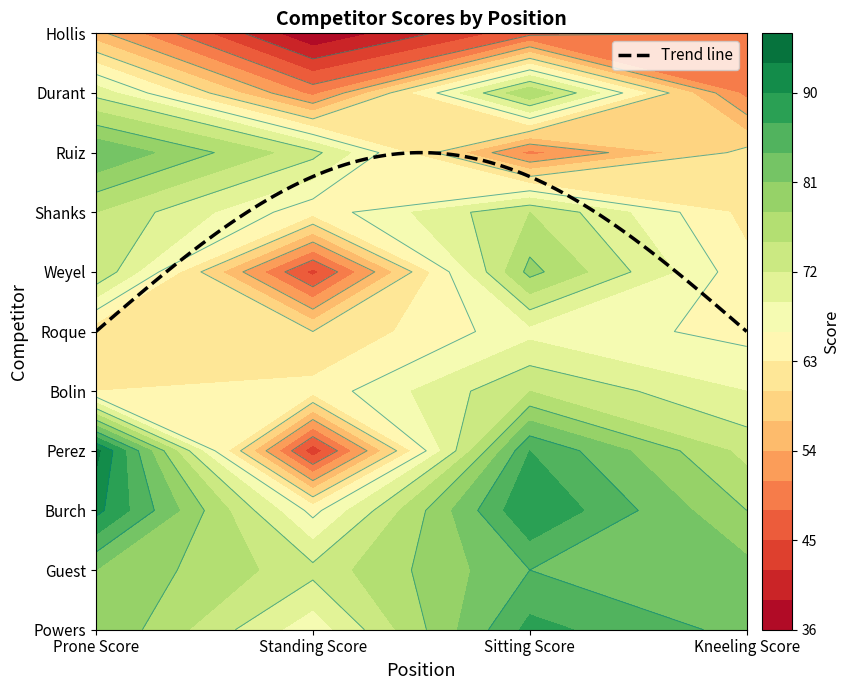

Which category has the lowest value across all series?

Standing Score